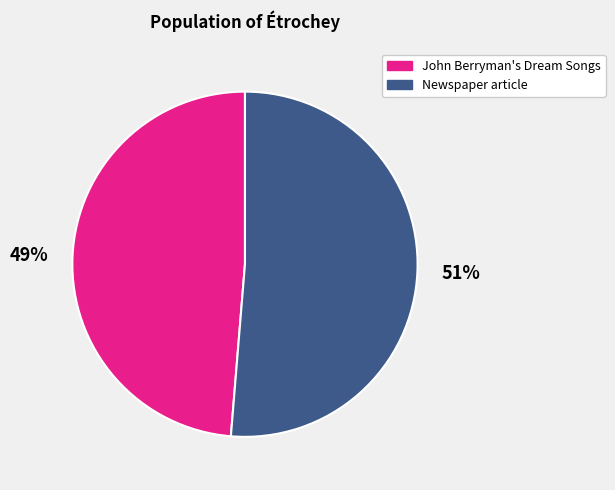

Does any single category account for the majority?

Yes